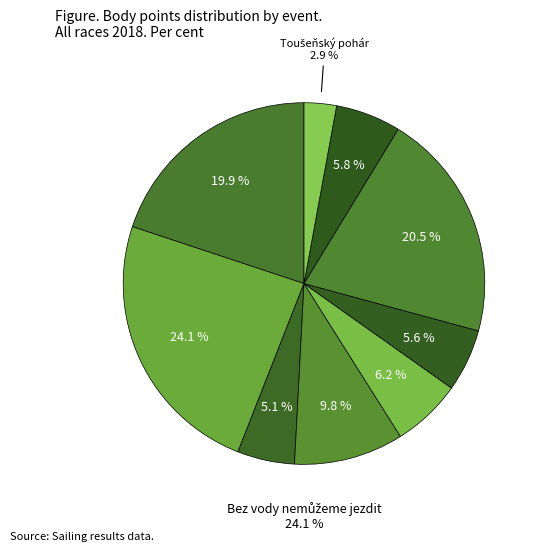

Is it true that MMČR - Vítr a slunce is 10% of the pie?

True